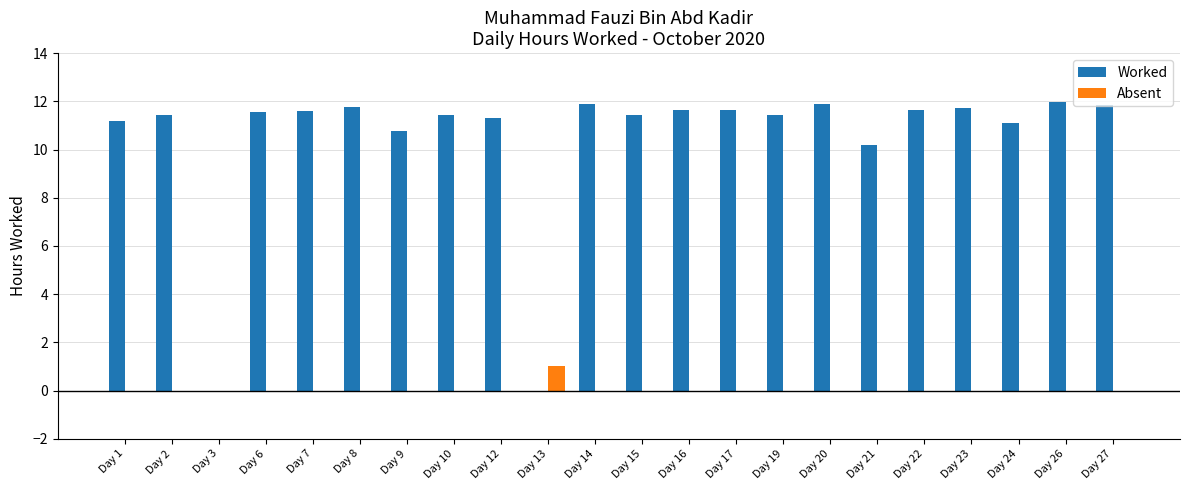

Which category has the highest value in the Absent series?

Day 13